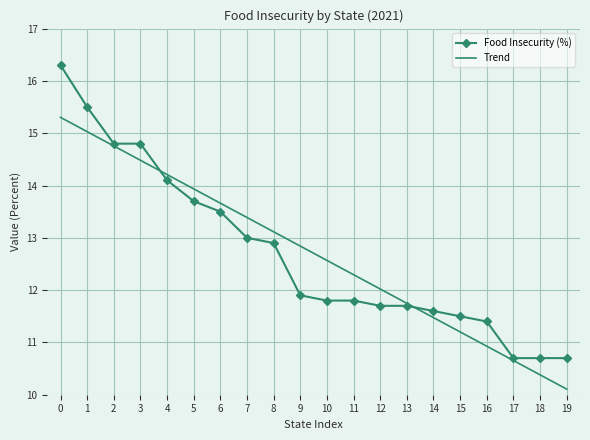

How many values in the Food Insecurity (%) series exceed 11?

17